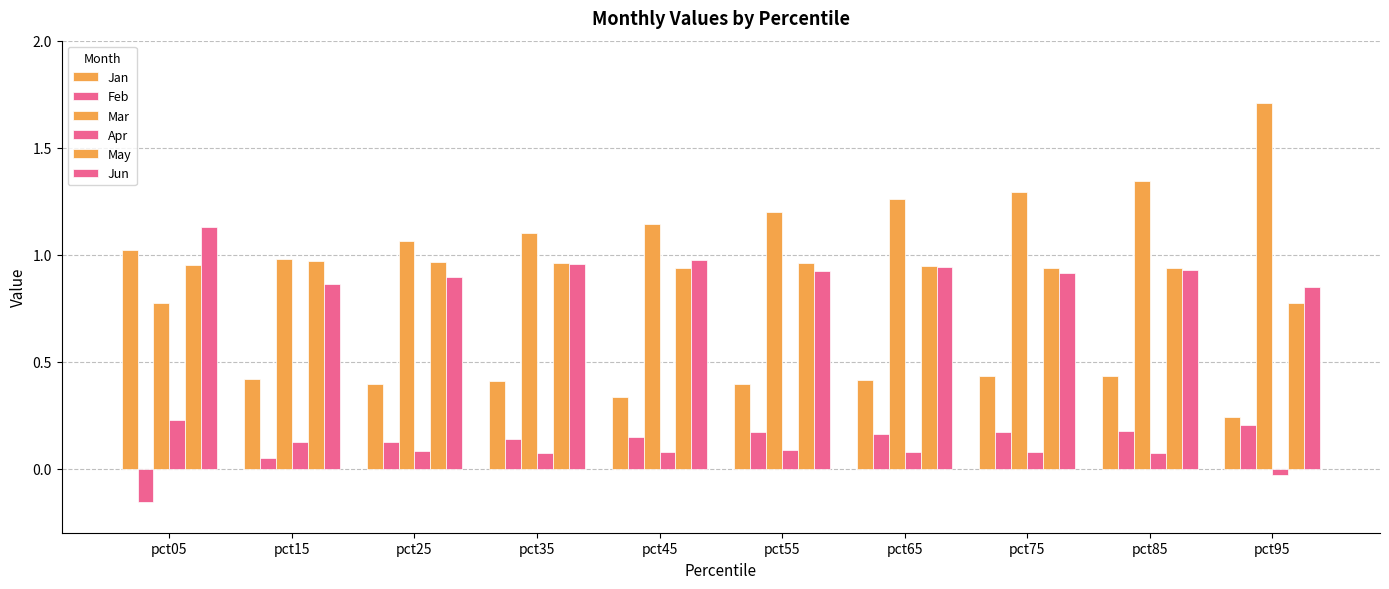

How many distinct data groups are displayed?

6